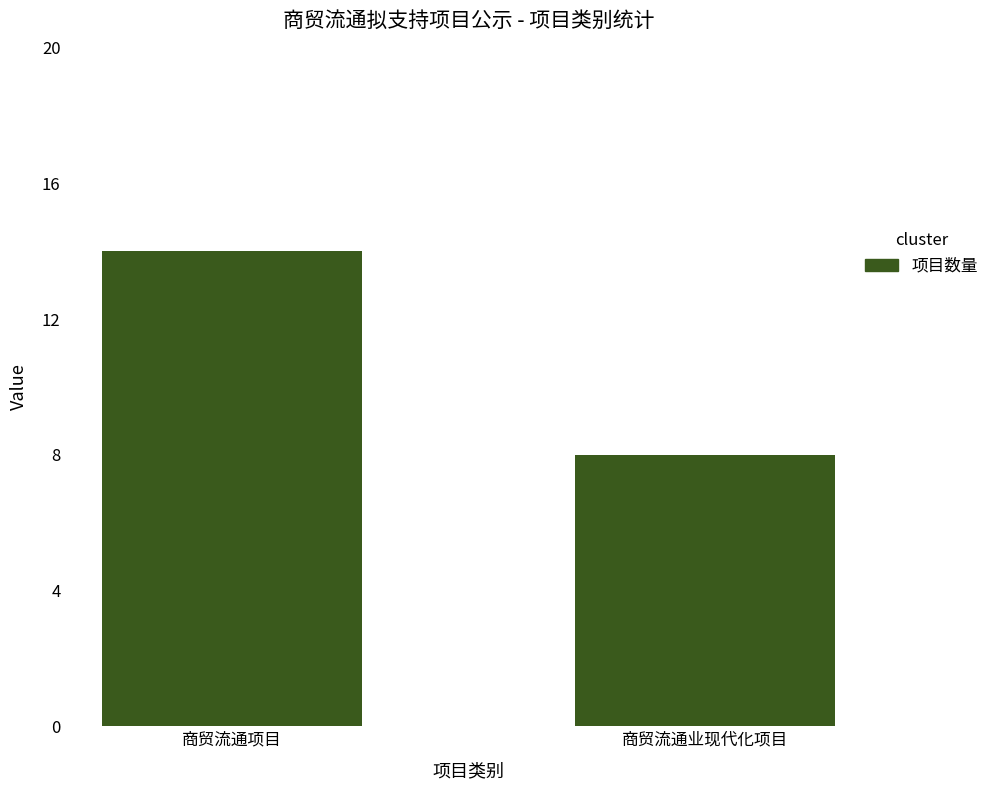

Reading left to right, extract all data points from this chart.

14	8